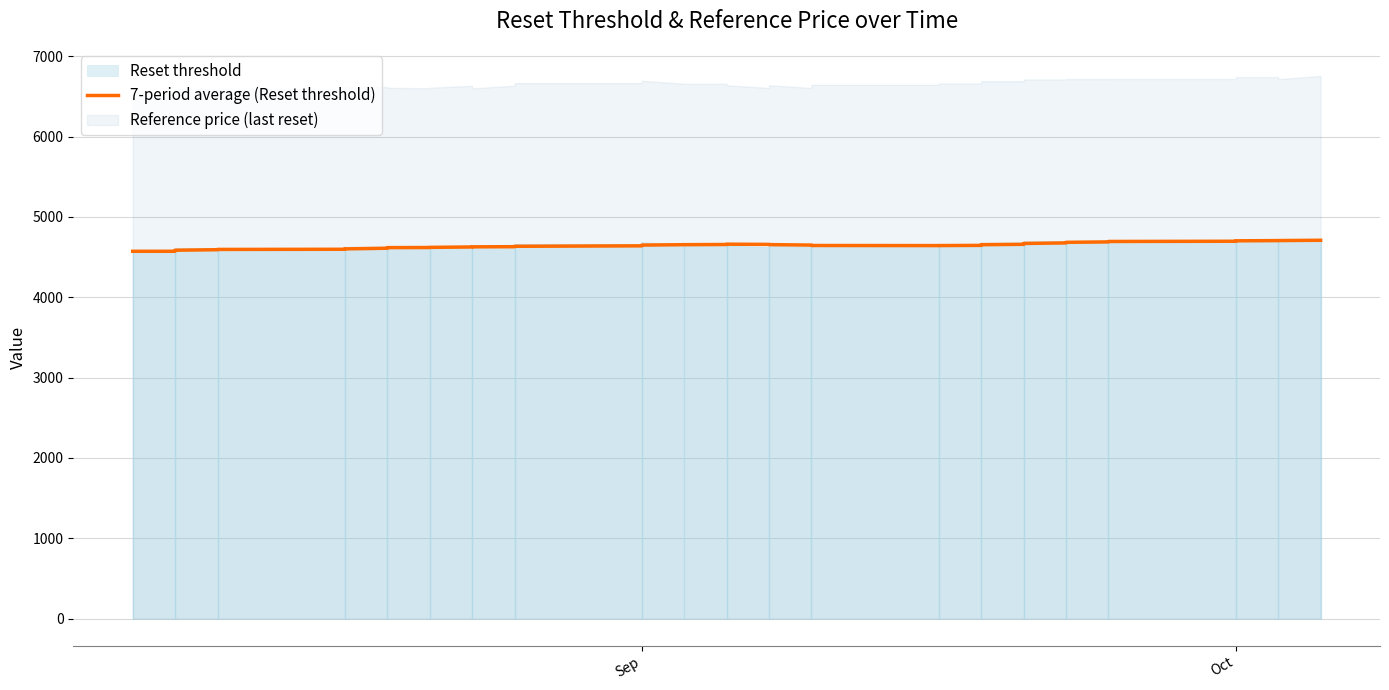

At which label does the data first exceed 4645?

Sep